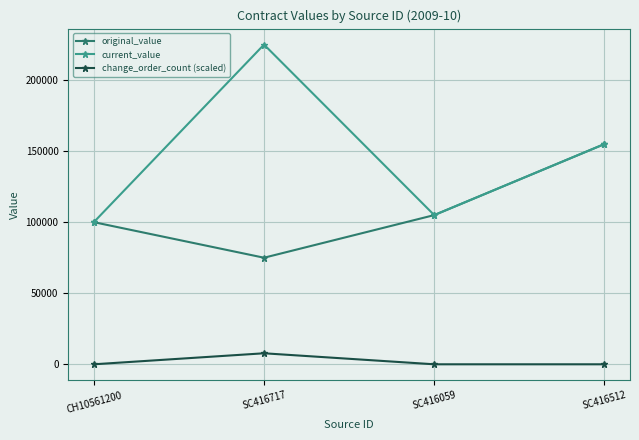

Where is the first local maximum for change_order_count (scaled)?

SC416717